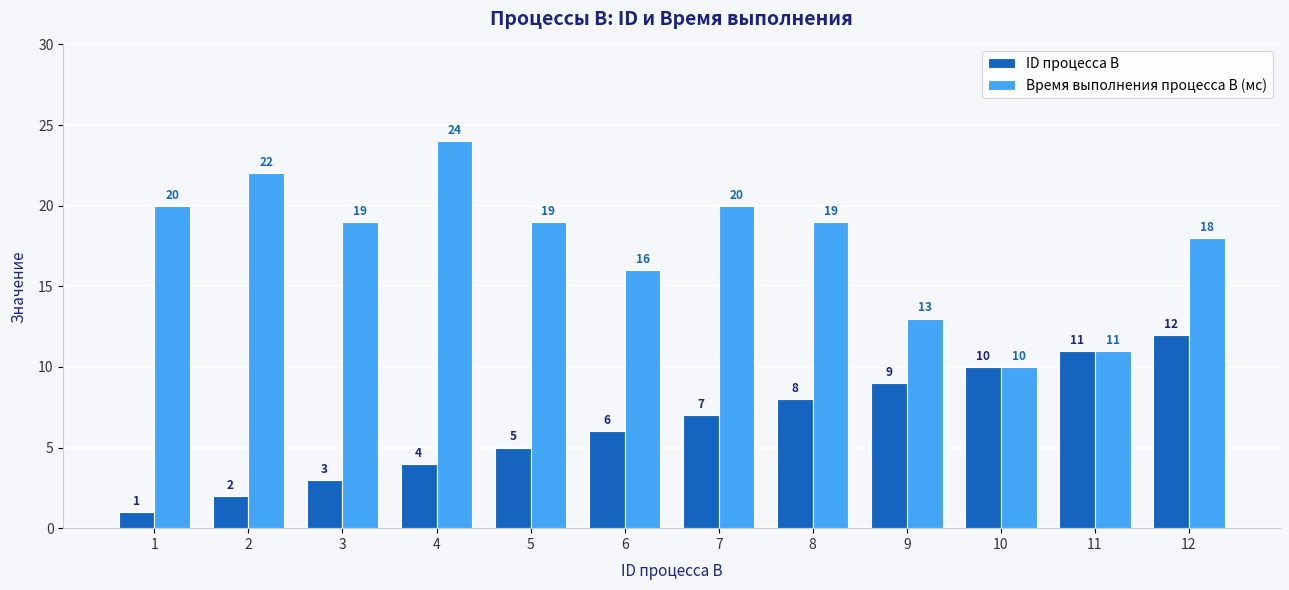

Reading right to left, extract all data points from this chart.

ID процесса B: 12	11	10	9	8	7	6	5	4	3	2	1
Время выполнения процесса B (мс): 18	11	10	13	19	20	16	19	24	19	22	20